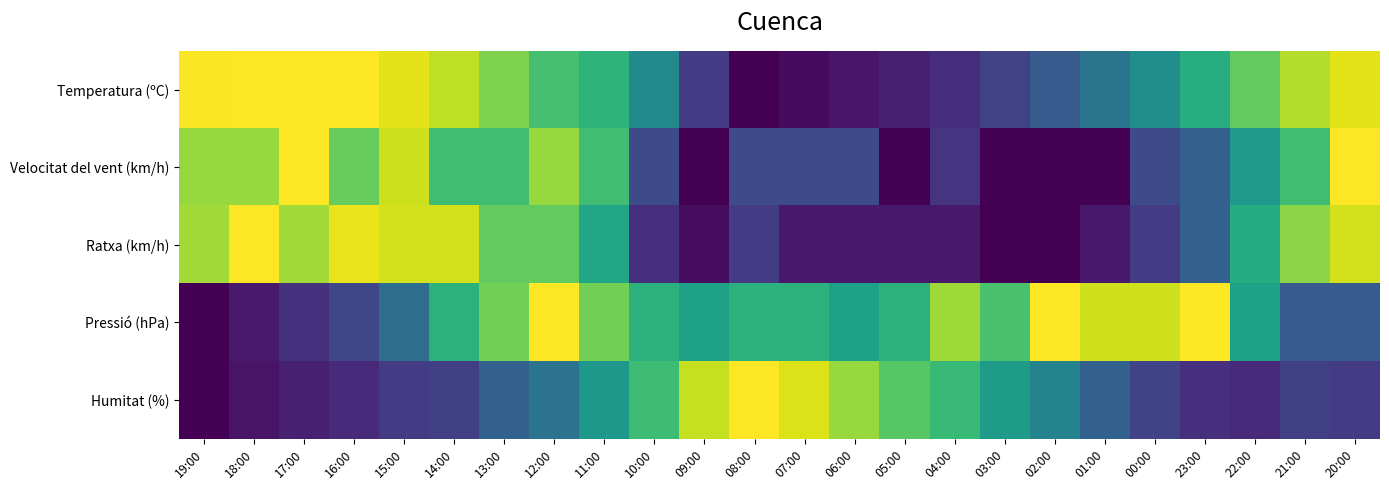

At 02:00, list the series in order from largest to smallest.

Pressió (hPa), Humitat (%), Temperatura (ºC), Velocitat del vent (km/h), Ratxa (km/h)